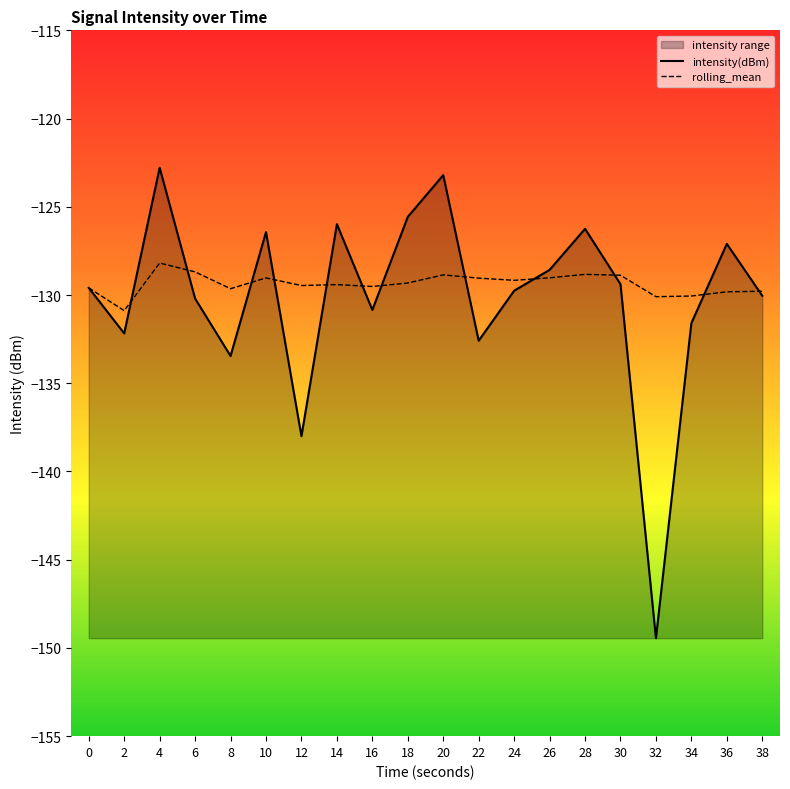

What is the average value of the rolling_mean series?

-129.4